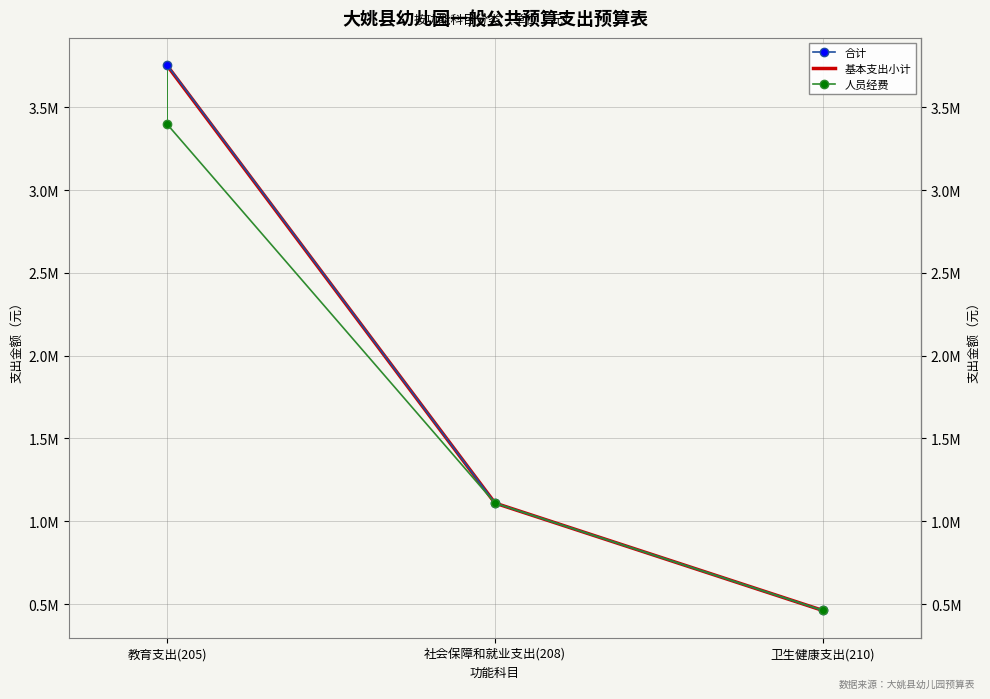

Which series has the largest range (max minus min)?

合计